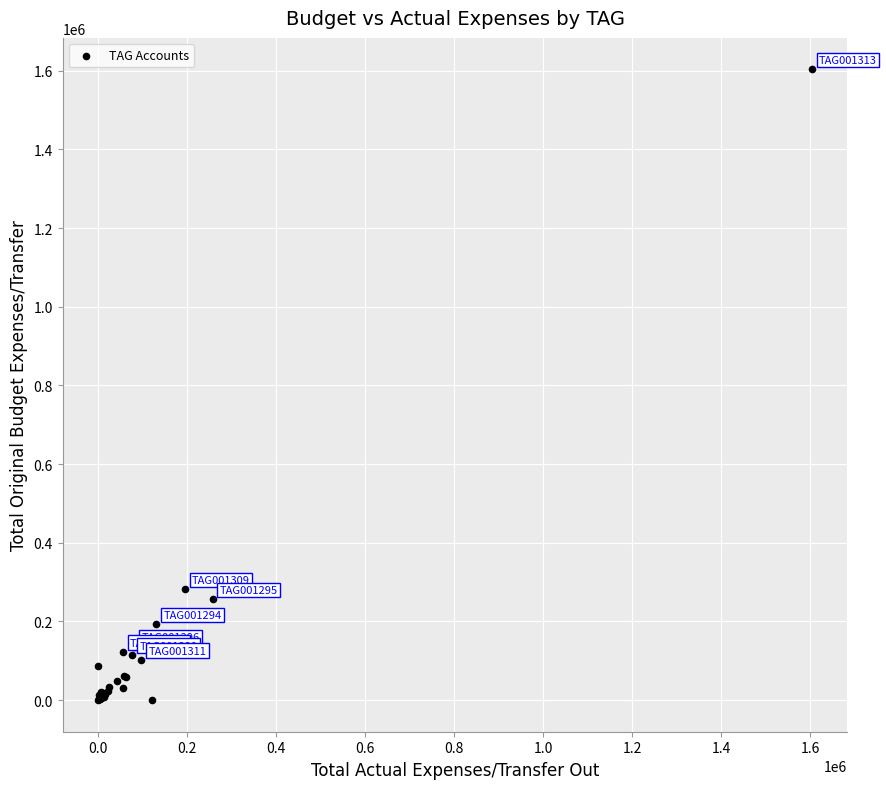

What Y value in the scatter plot is closest to 801538?

282290.0